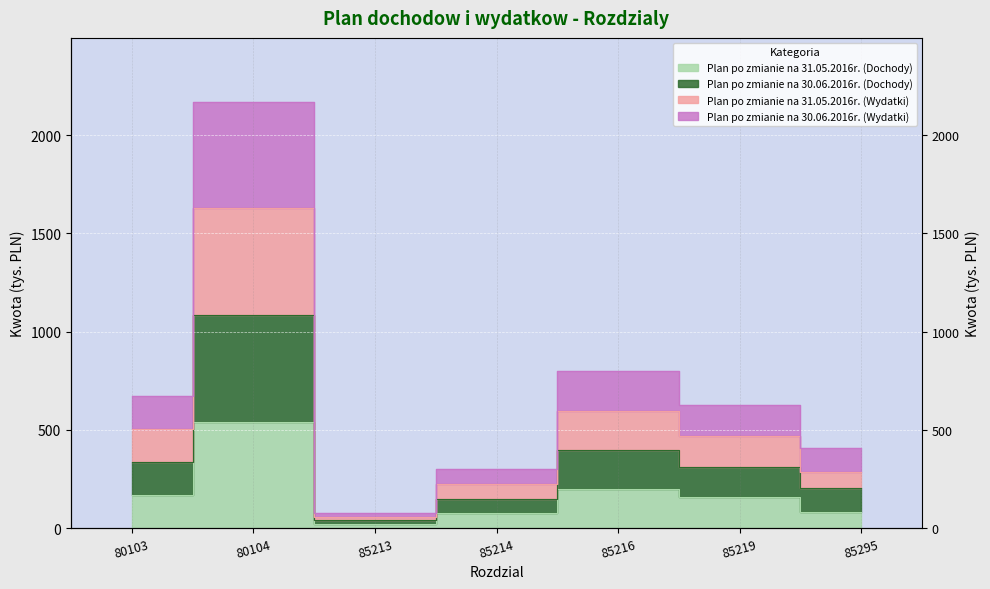

How many distinct data groups are displayed?

4